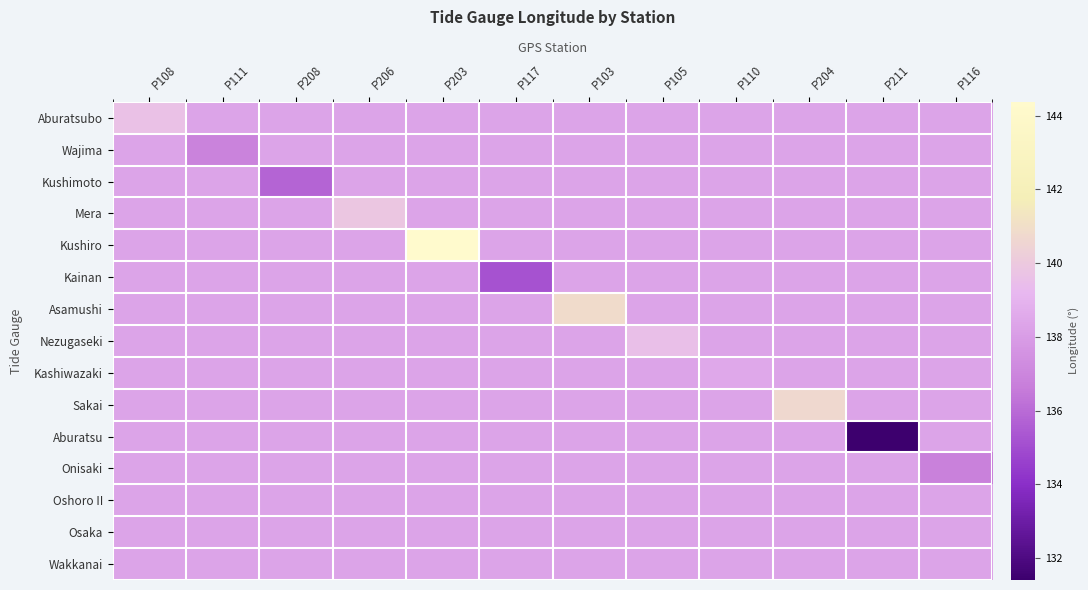

Count the number of data series in this chart.

15